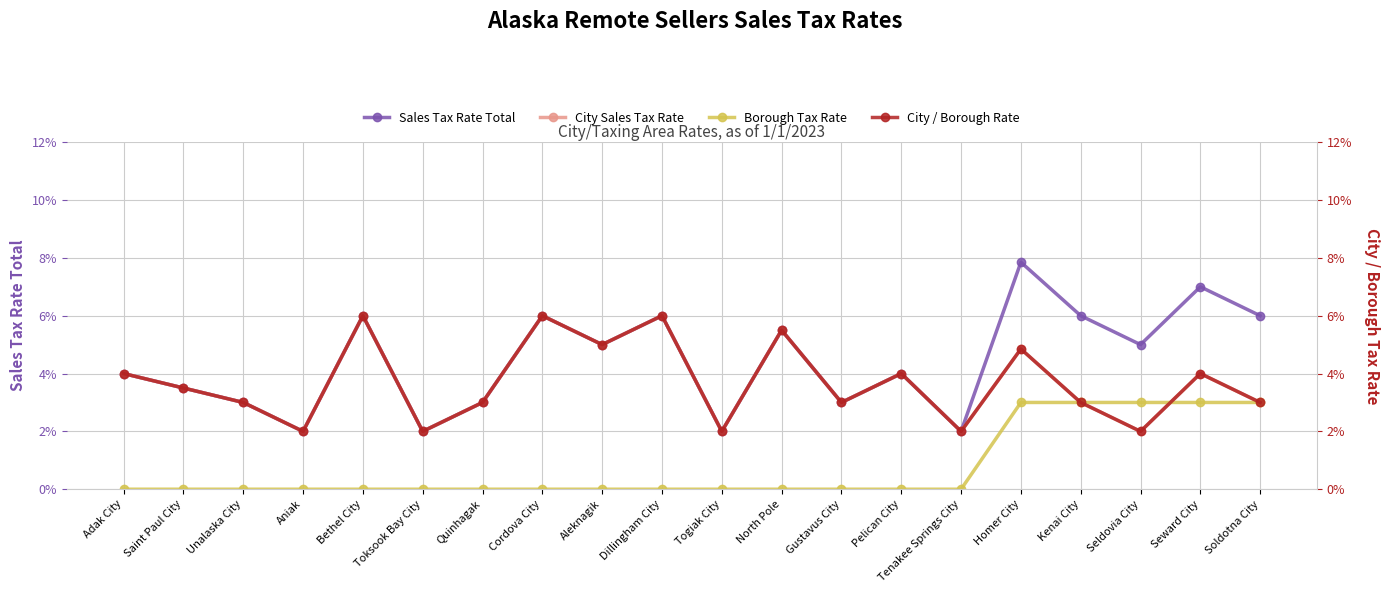

What is the label of the 3rd point from the left?

Unalaska City